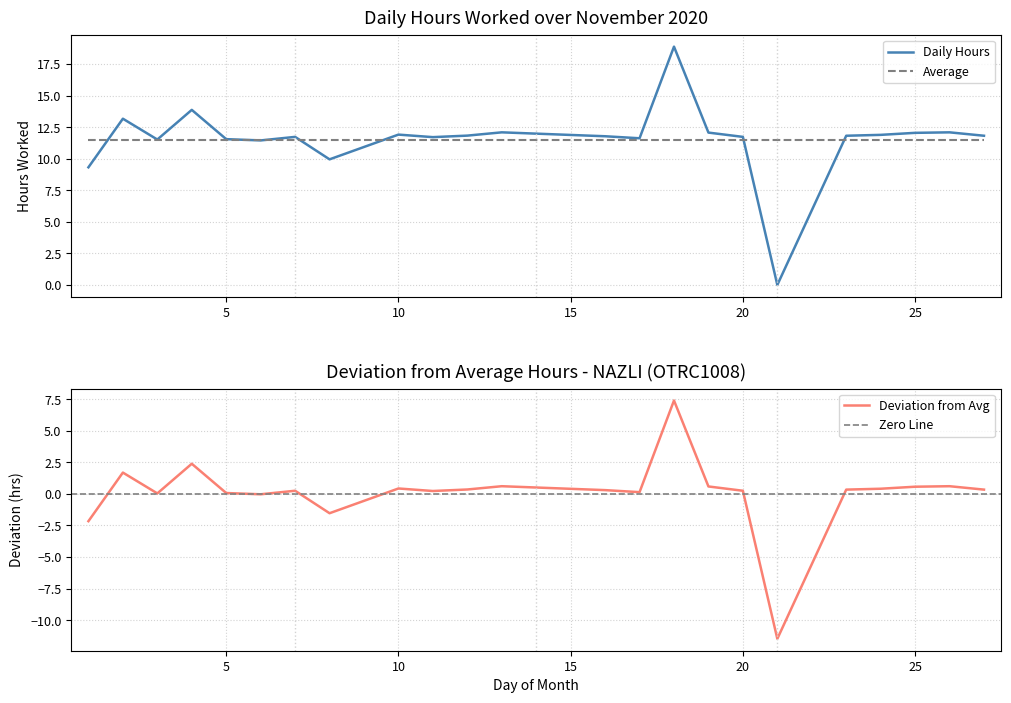

Where is the data nearest to the value 9?

1